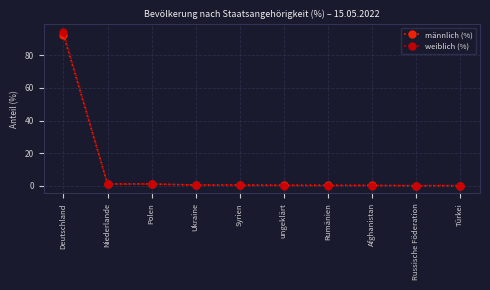

At which category is the sum across all series the highest?

Deutschland